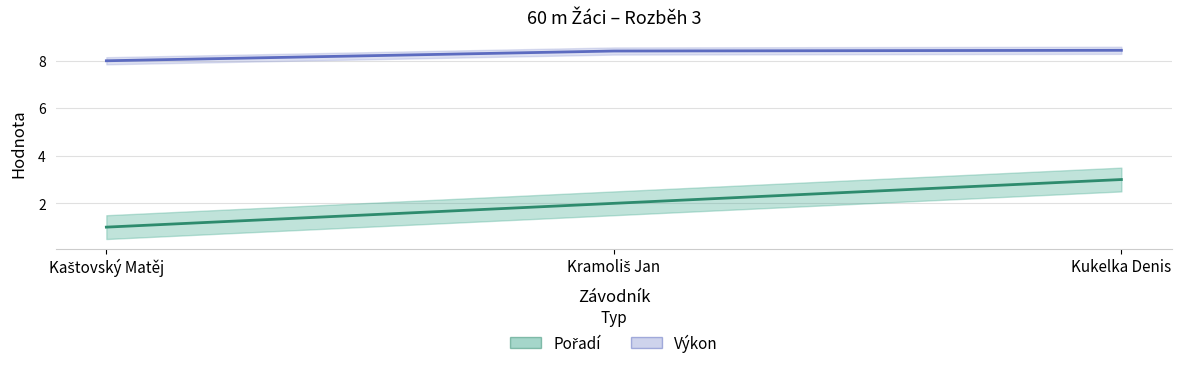

Reading left to right, transcribe all the data shown in this chart.

Pořadí: 1.0	2.0	3.0
Výkon: 8.0	8.4	8.4